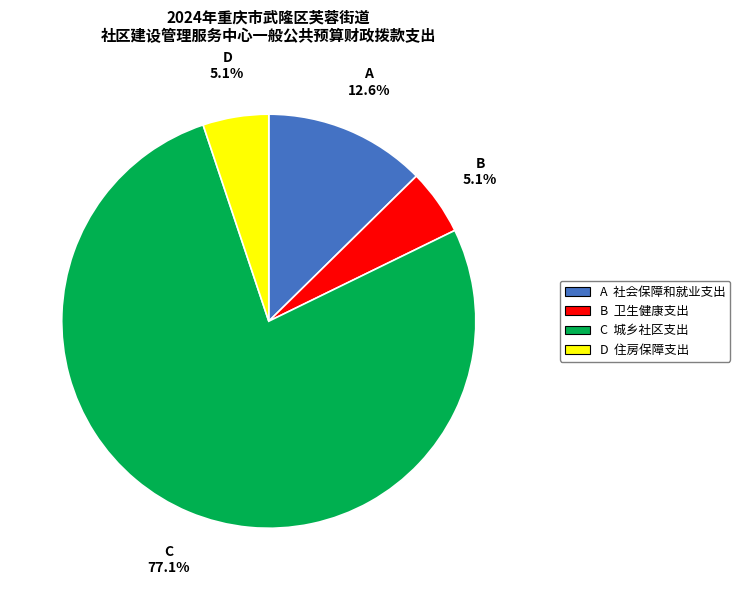

Does any single category account for the majority?

Yes